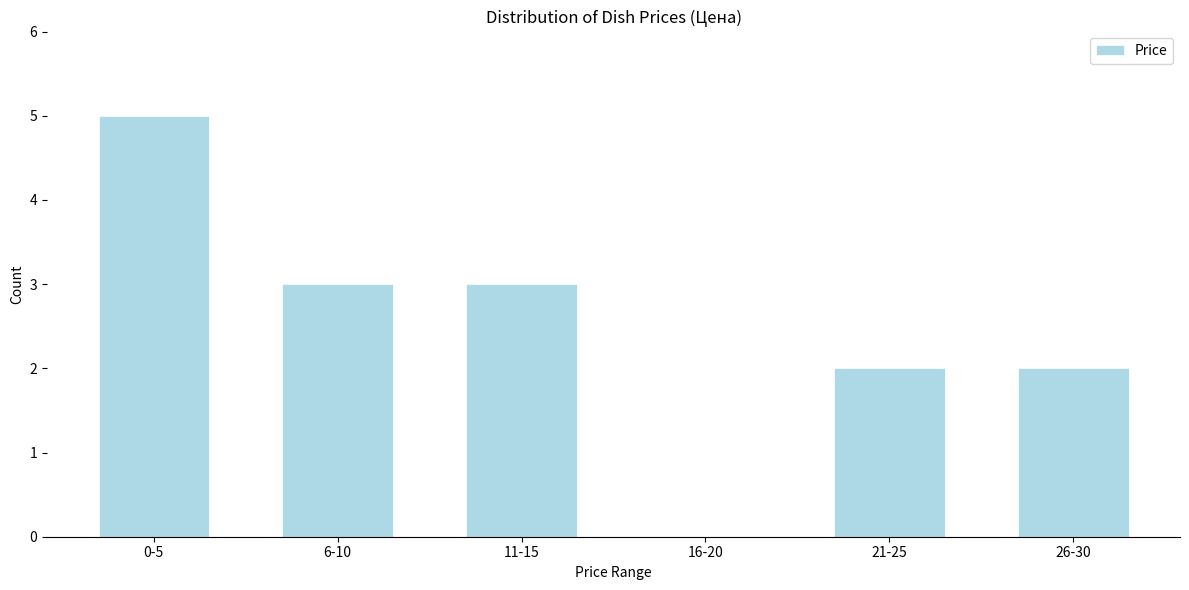

Reading left to right, list all the values displayed in this chart.

0-5=5	6-10=3	11-15=3	16-20=0	21-25=2	26-30=2